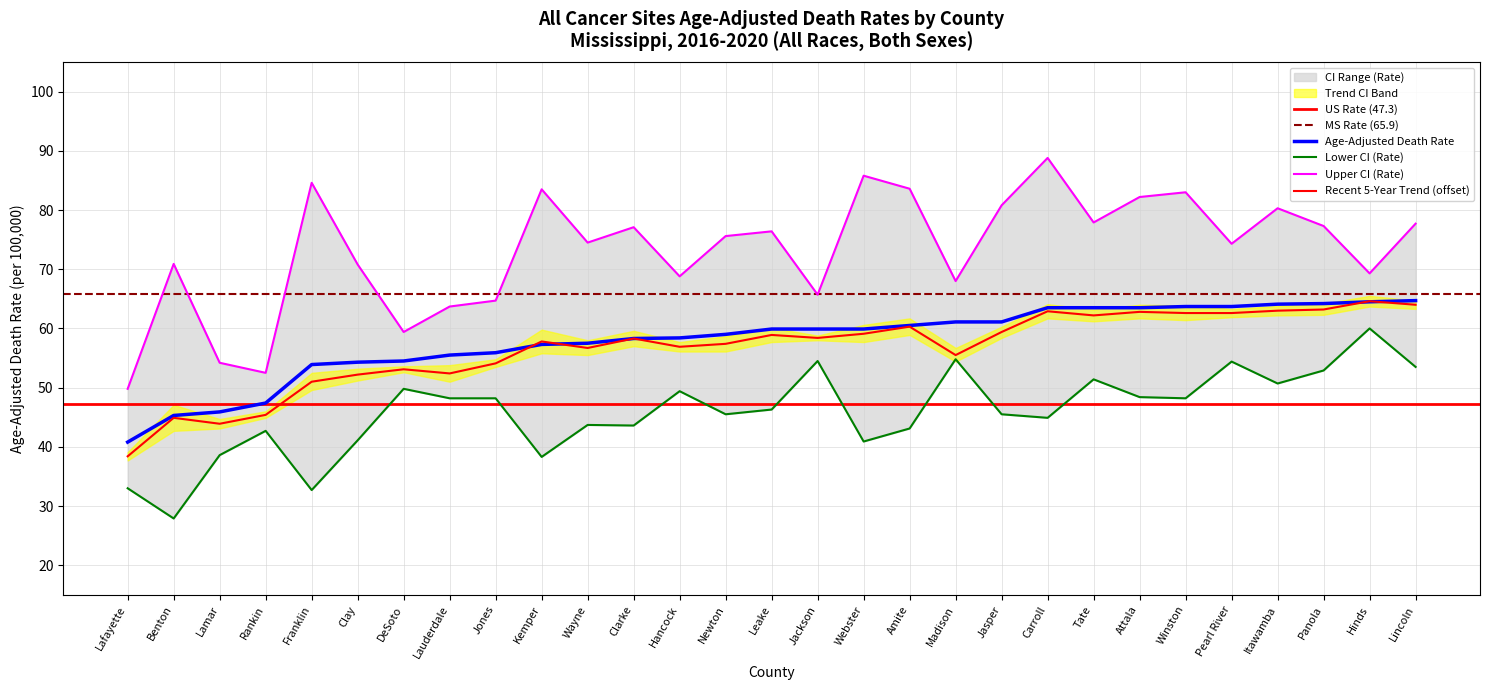

At which label does Lower CI (Rate) first exceed 46?

DeSoto